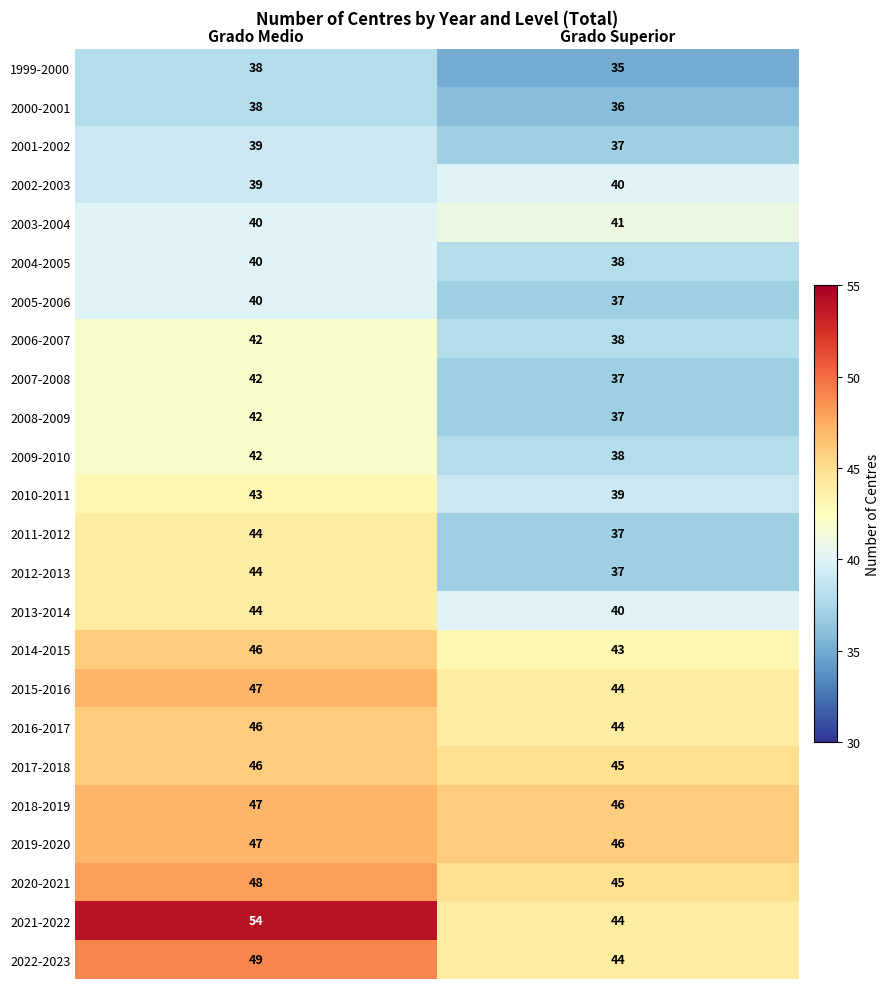

At which category is the sum across all series the highest?

Grado Medio